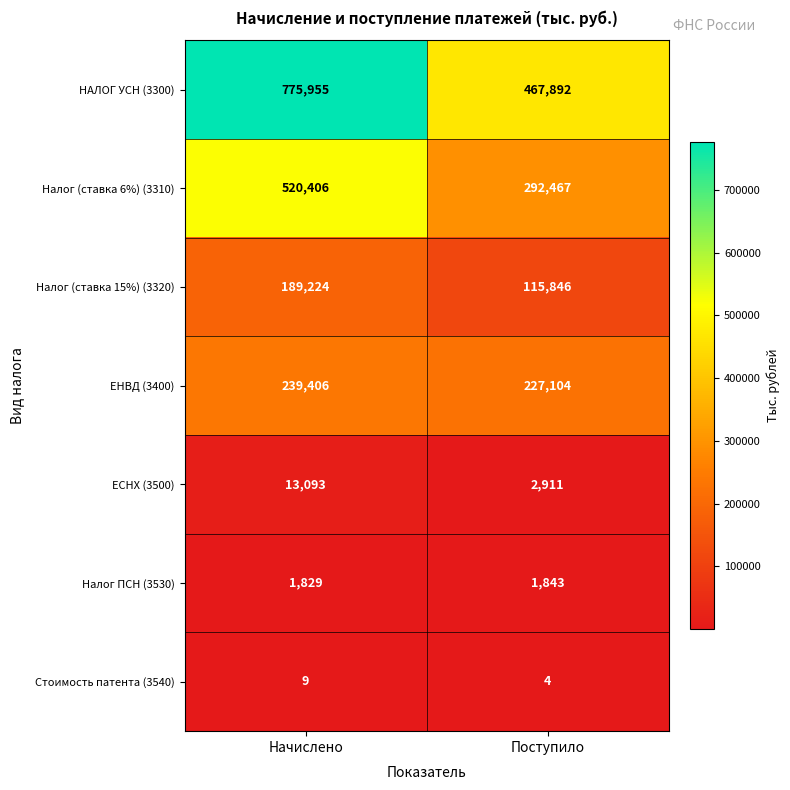

What is the difference between the highest and lowest values at Поступило?

467888